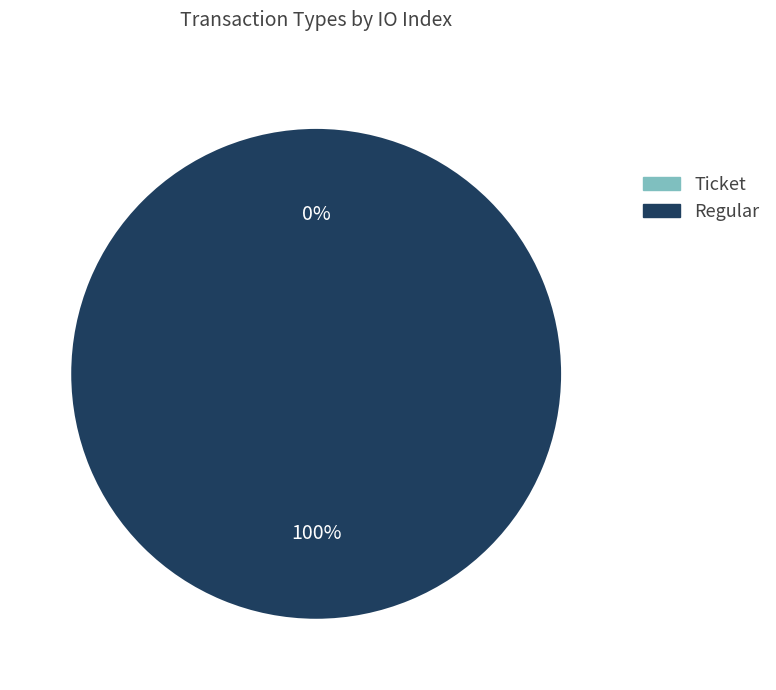

Which slice is the smallest?

Ticket